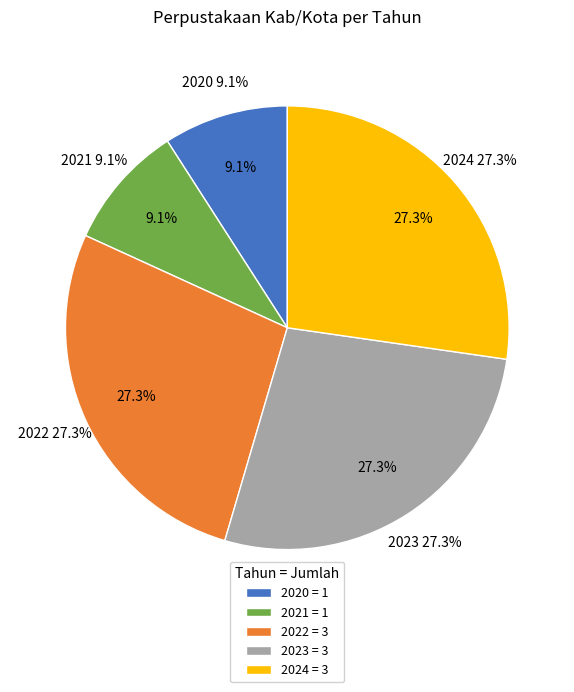

Combined, do 2024 and 2022 account for over 50%?

Yes